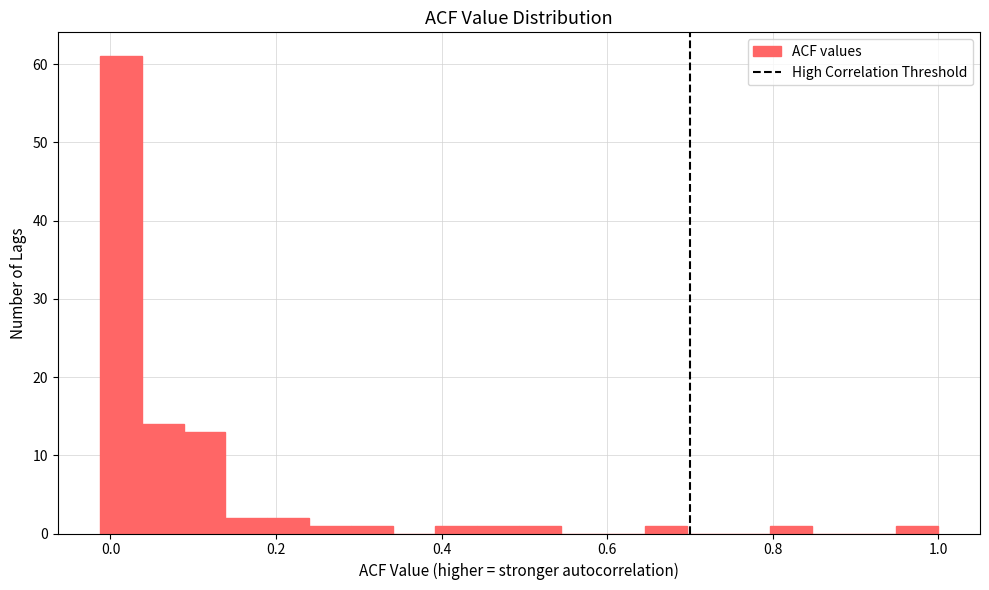

Read against the x-axis, roughly where is the centre of the tallest bar?

0.02